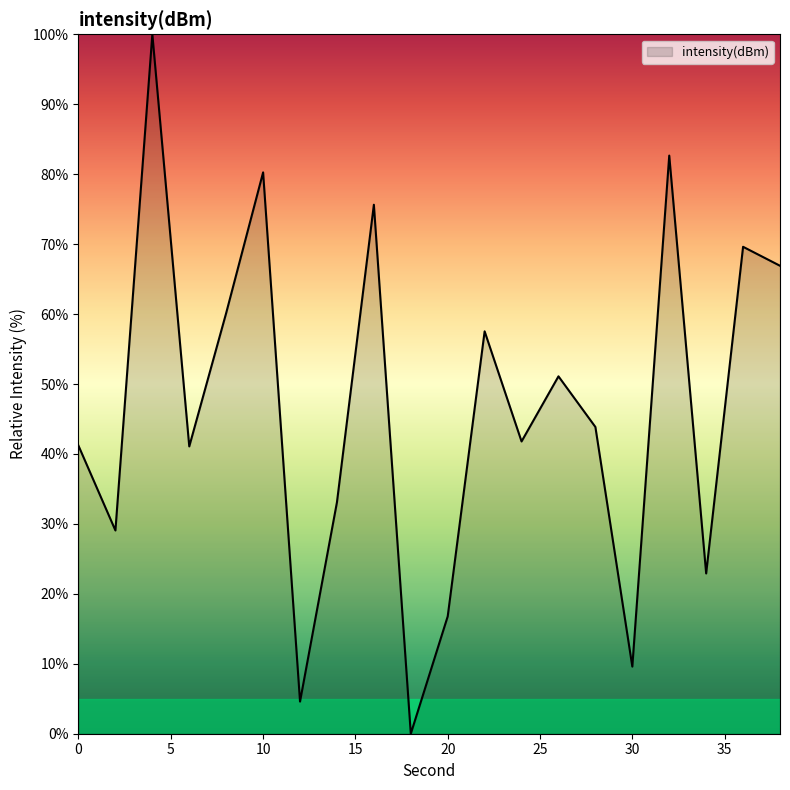

How many interior local peaks (higher than both neighbors) does the data have?

7